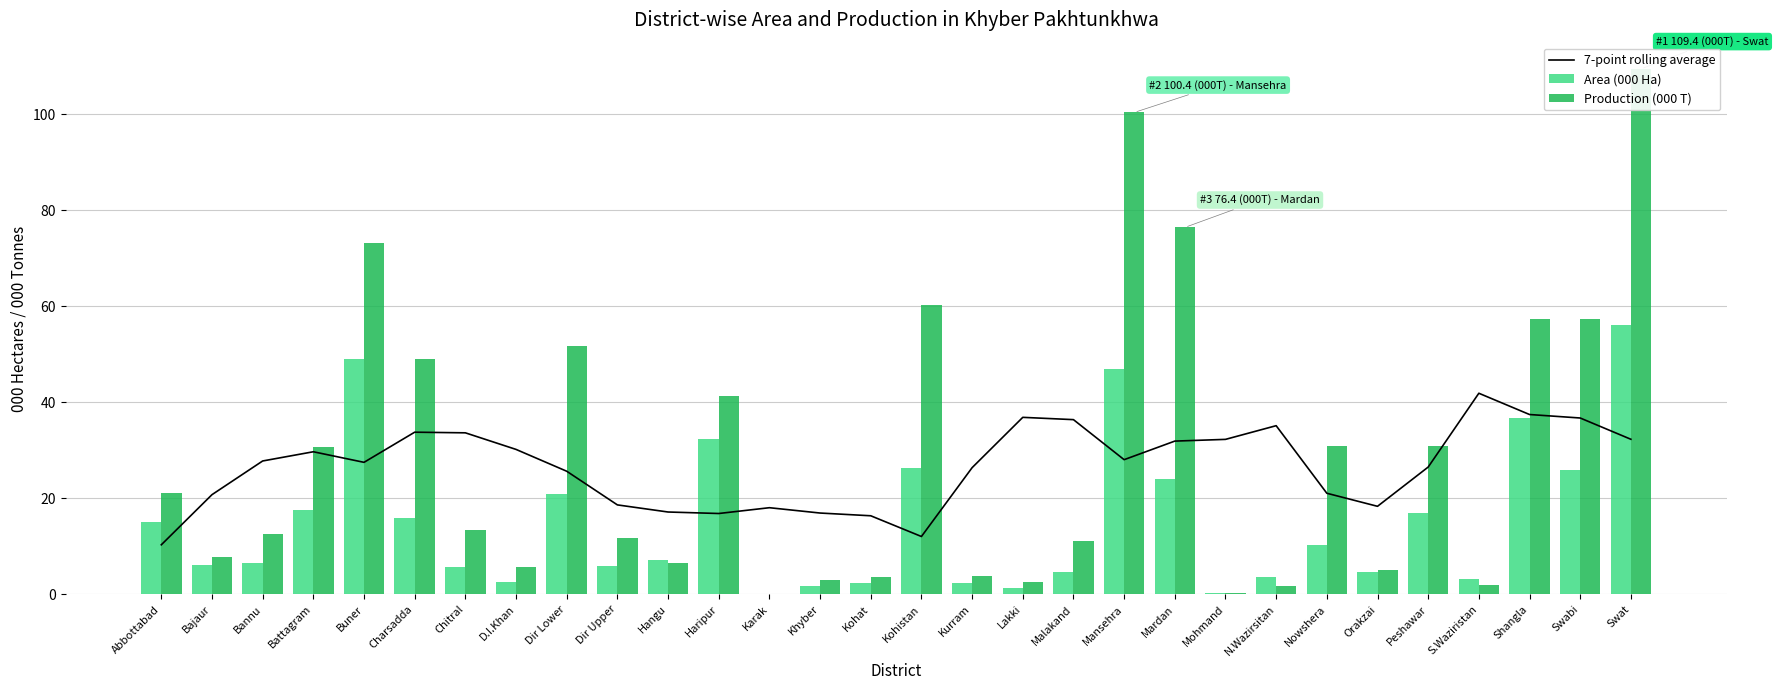

Is the value of Production (000 T) at Kohistan greater than the value of Area (000 Ha) at Chitral?

Yes